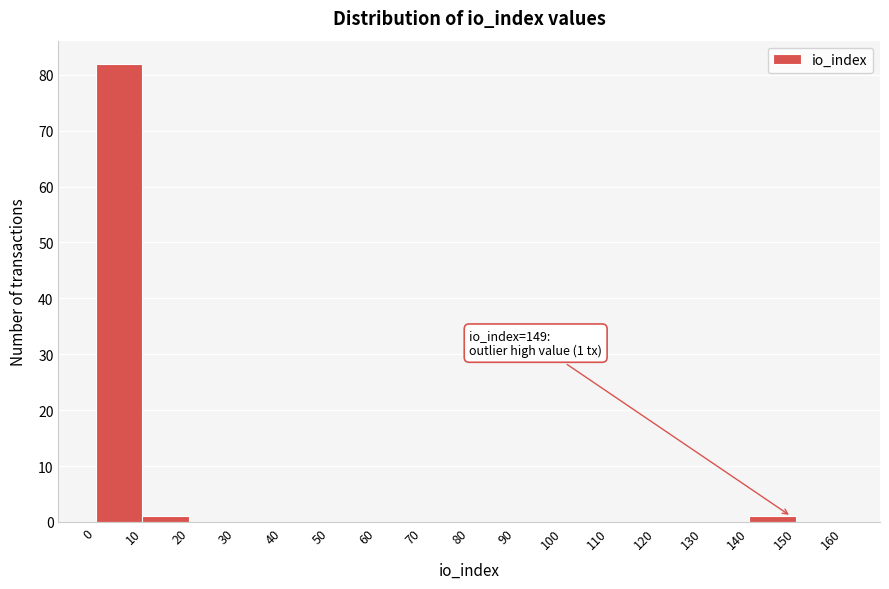

Over which range of the x-axis is the bar tallest?

0 to 10